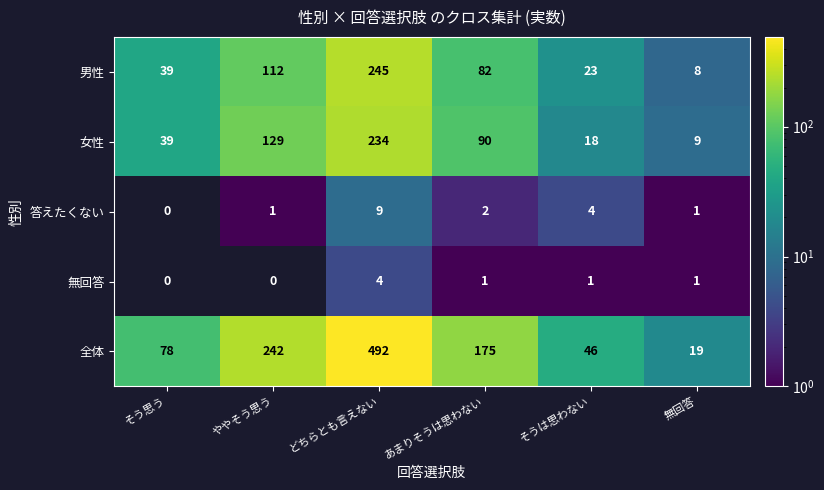

Which series has the widest spread of values?

全体